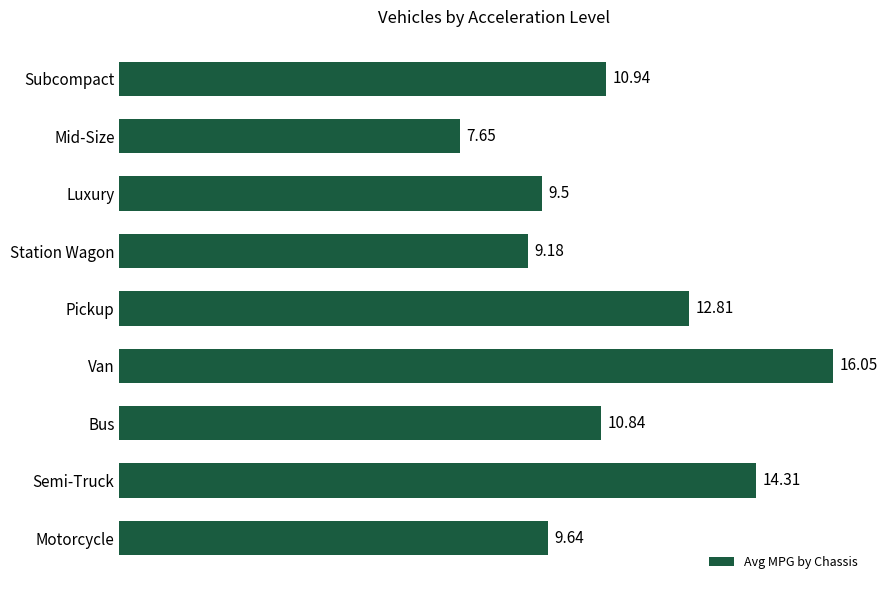

At which label is the value closest to 11?

Subcompact